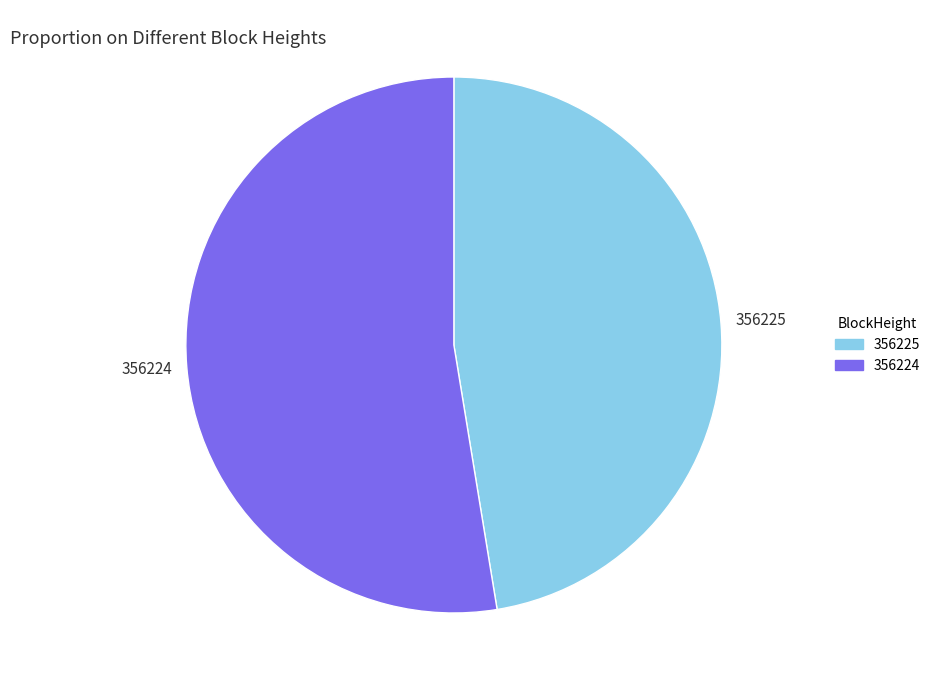

Is the sum of 356225 and 356224 greater than half?

Yes